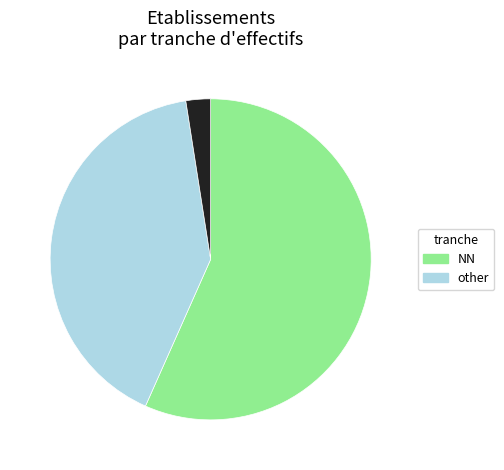

Is there any slice that represents more than half of the pie?

Yes